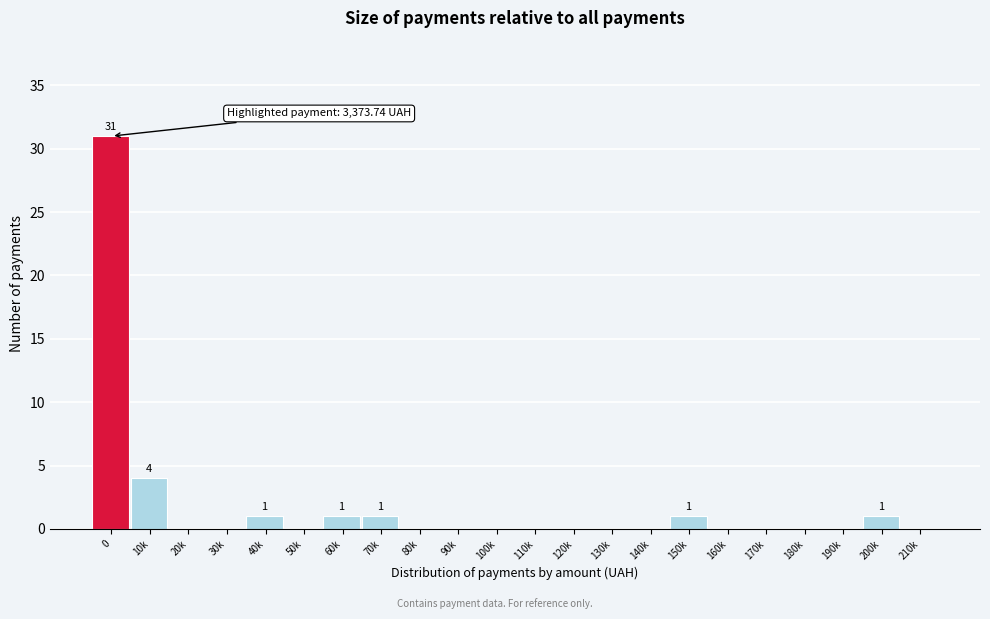

Reading right to left, transcribe all the data shown in this chart.

210k=0	200k=1	190k=0	180k=0	170k=0	160k=0	150k=1	140k=0	130k=0	120k=0	110k=0	100k=0	90k=0	80k=0	70k=1	60k=1	50k=0	40k=1	30k=0	20k=0	10k=4	0=31